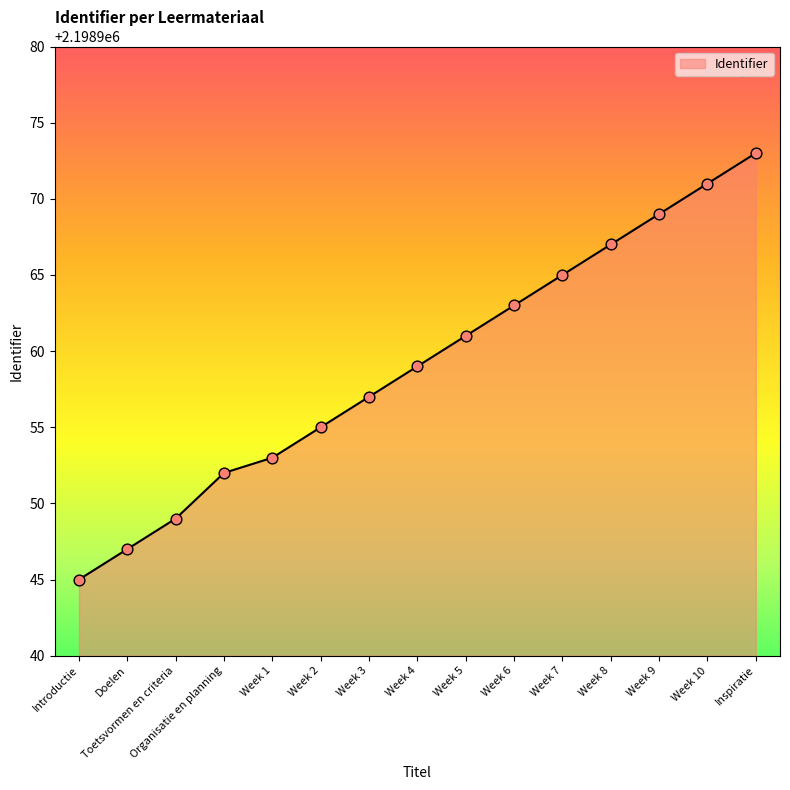

Which has a higher value, Week 3 or Week 4?

Week 4